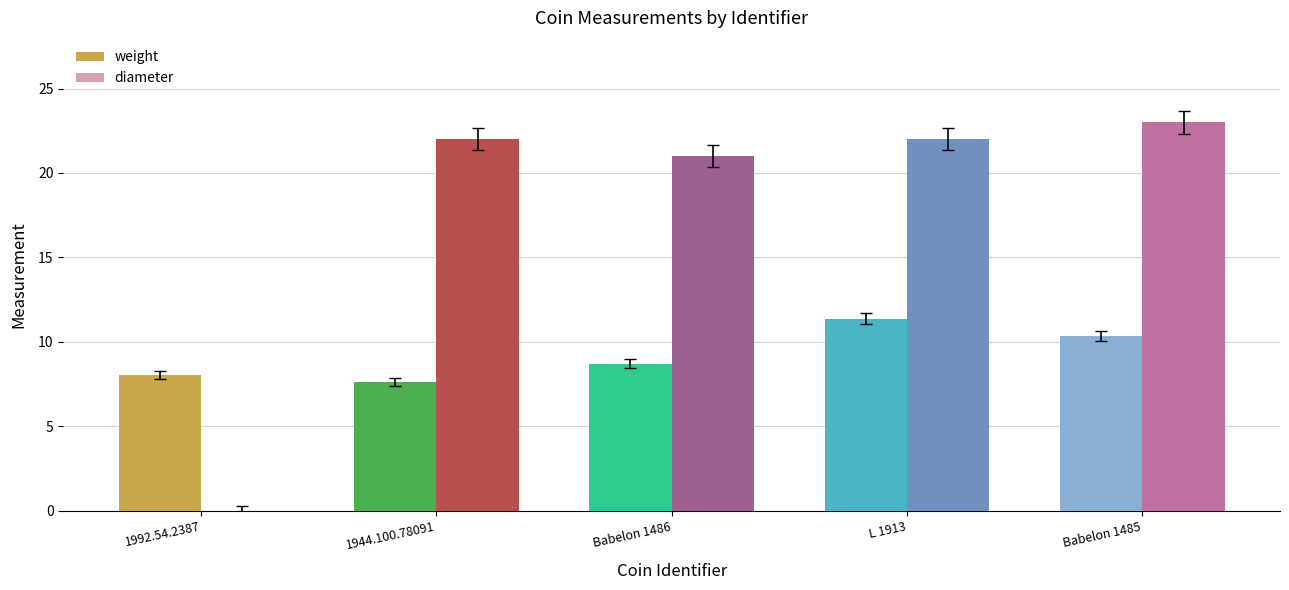

How many distinct data groups are displayed?

2